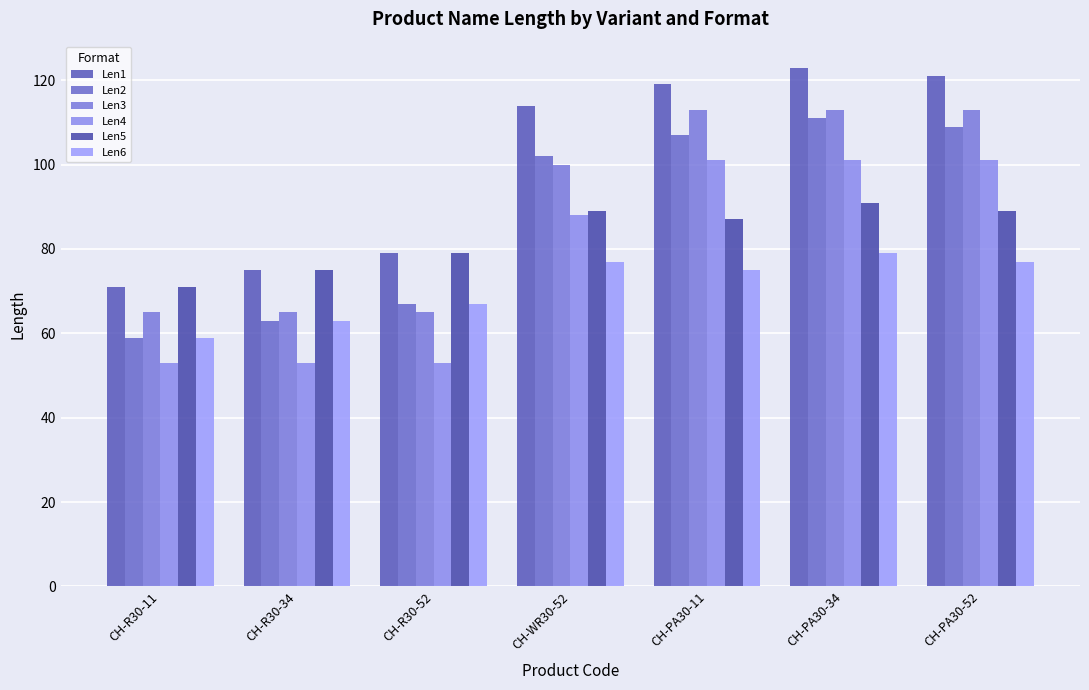

The value of Len5 at CH-PA30-11 is 32. True or false?

False